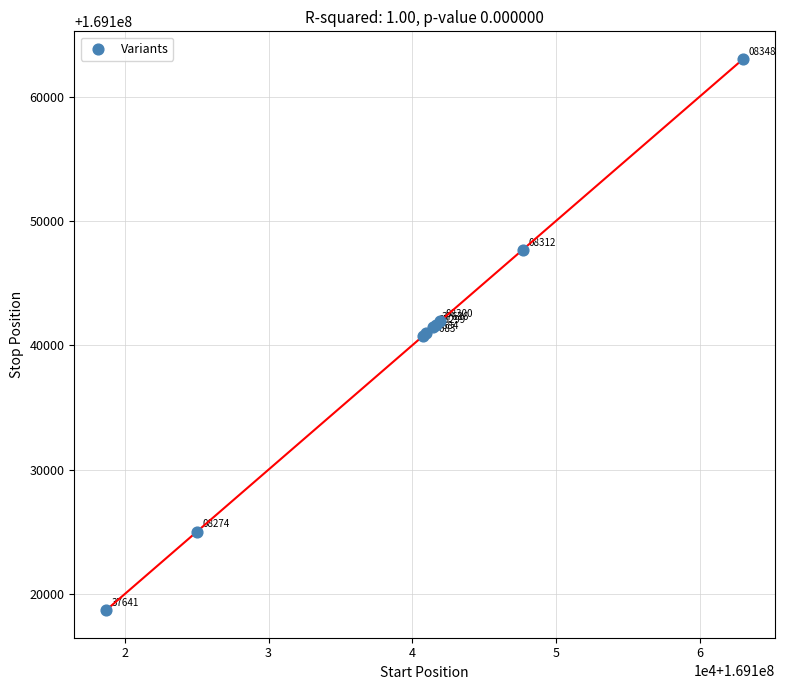

What Y value in the scatter plot is closest to 169140864?

169140949